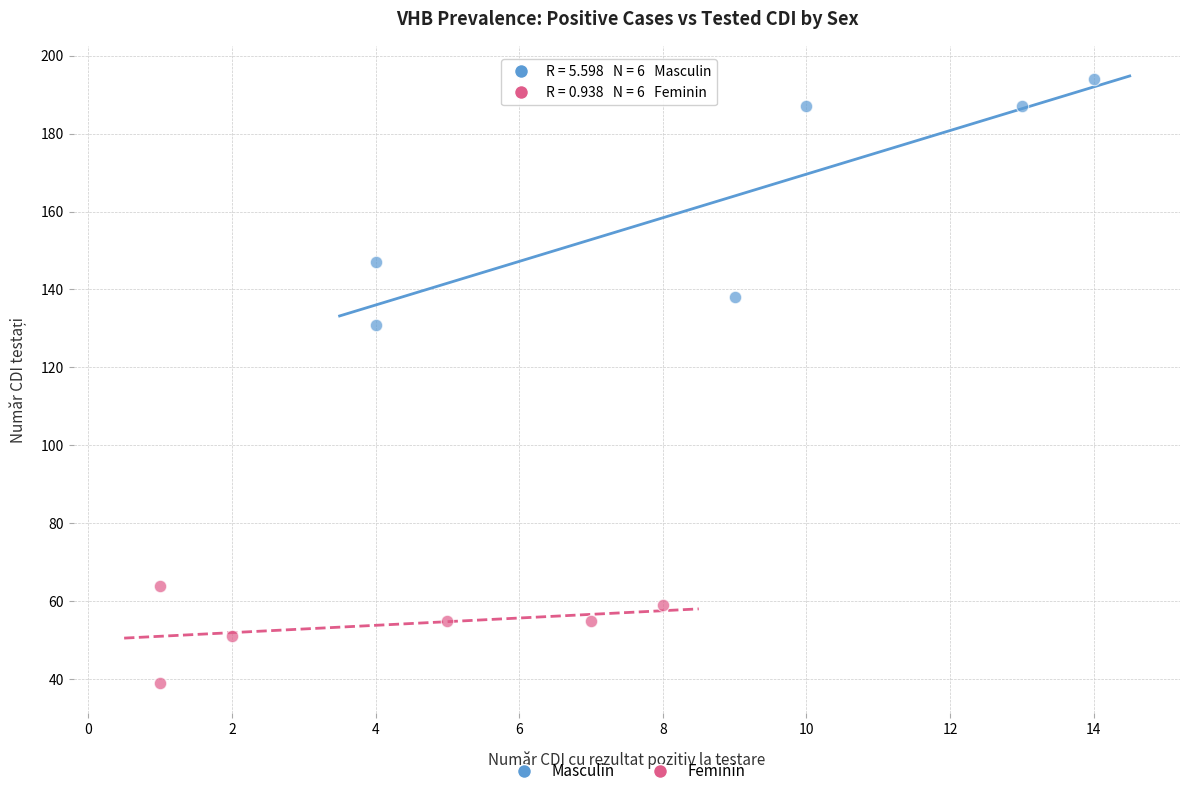

Which series contains the highest Y value?

Masculin